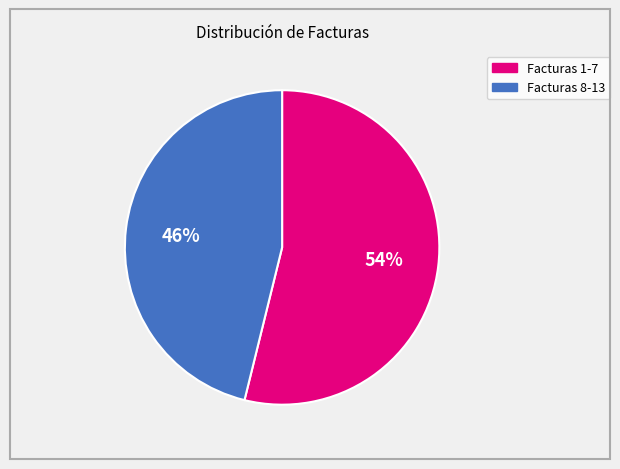

Is there any slice that represents more than half of the pie?

Yes